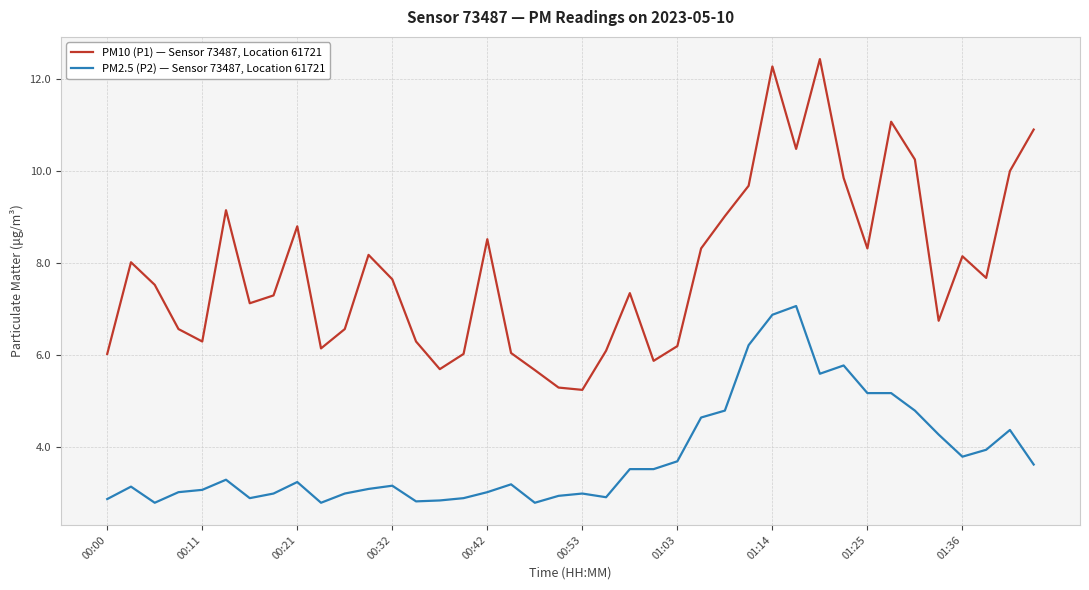

At how many categories does at least one series exceed 12?

2